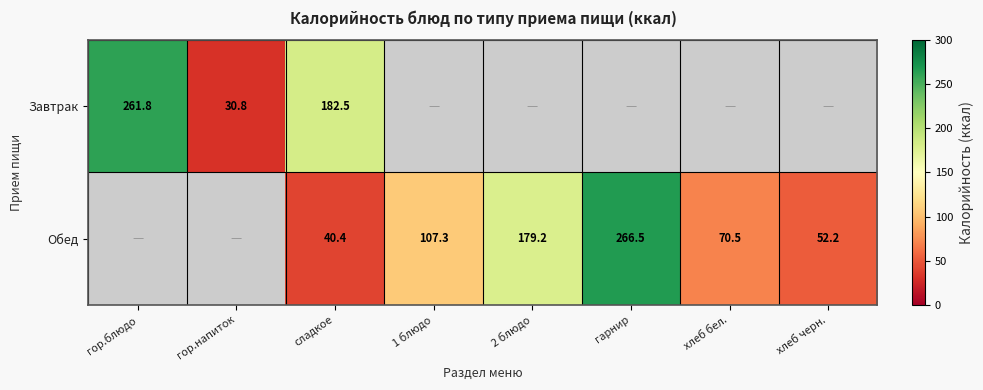

True or false: Обед has a value of 14.6 at хлеб черн..

False